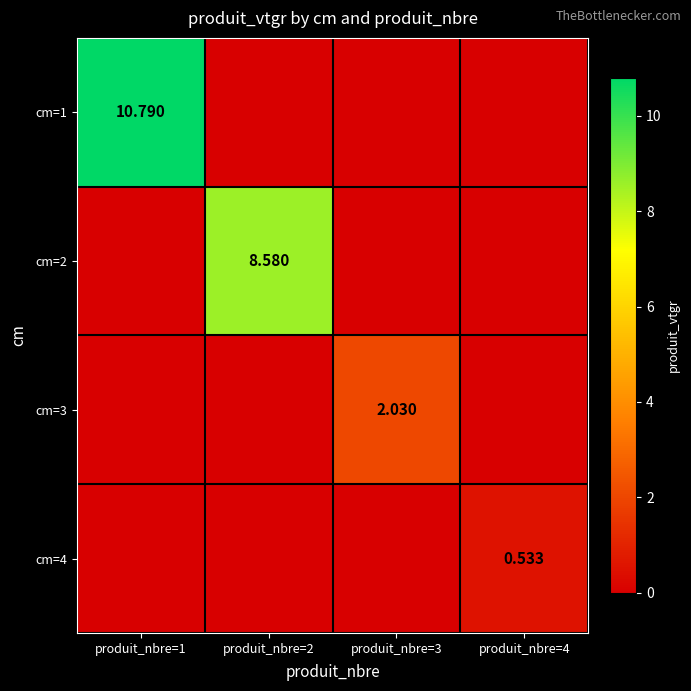

How many series are shown in this chart?

4